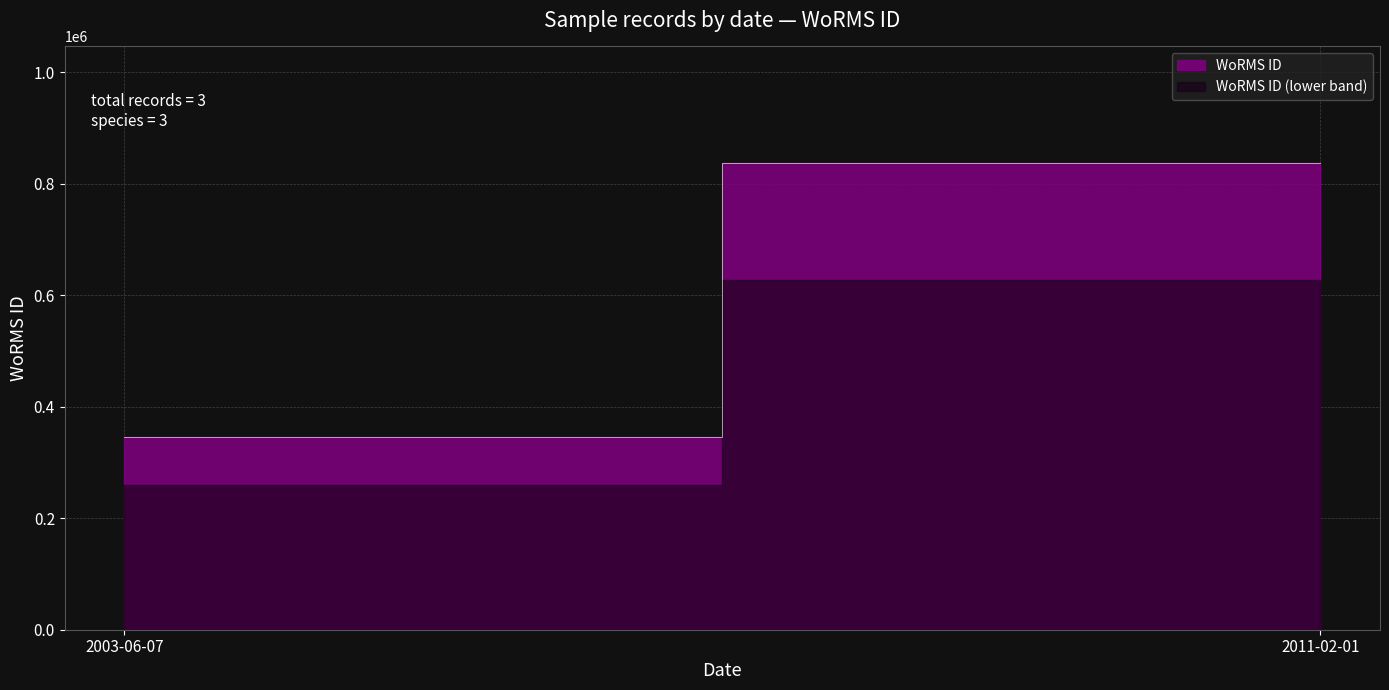

The chart shows a value of 166727 at 2003-06-07. True or false?

False